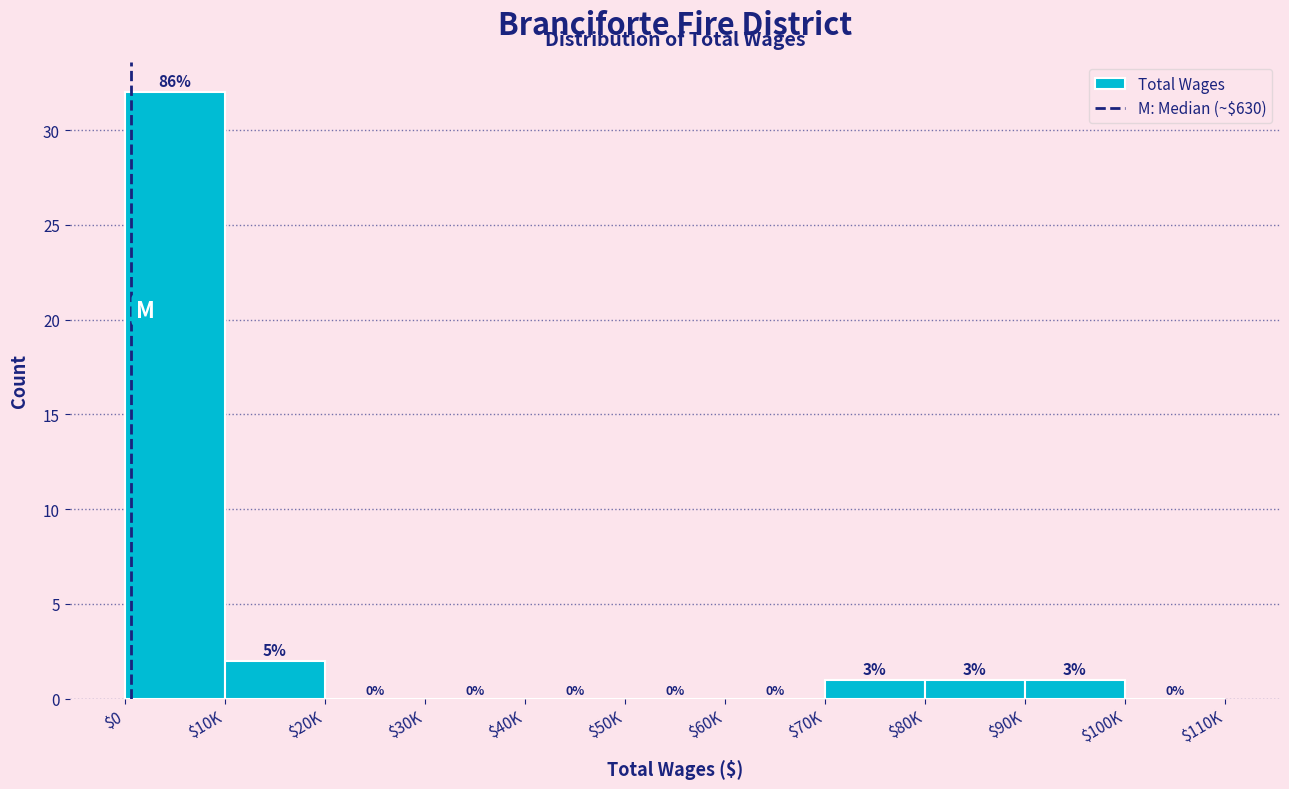

What is the sum of all values?

37